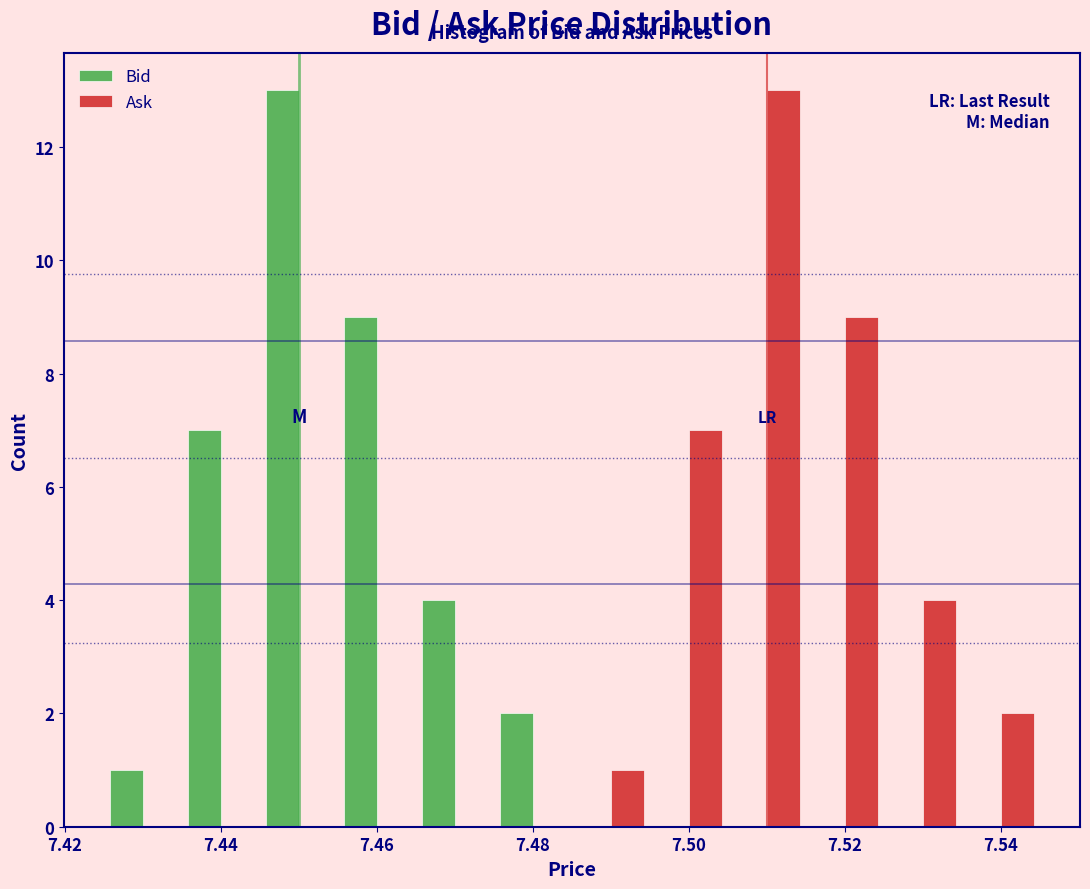

Reading left to right, list every range on the x-axis with the height of the bar of each series over it. Neither the bar edges nor the heights are printed on the chart, so give them approximately, as read against the axes.

7.425 to 7.435: Bid=1	Ask=0
7.435 to 7.445: Bid=7	Ask=0
7.445 to 7.455: Bid=13	Ask=0
7.455 to 7.465: Bid=9	Ask=0
7.465 to 7.475: Bid=4	Ask=0
7.475 to 7.485: Bid=2	Ask=0
7.485 to 7.495: Bid=0	Ask=1
7.495 to 7.505: Bid=0	Ask=7
7.505 to 7.515: Bid=0	Ask=13
7.515 to 7.525: Bid=0	Ask=9
7.525 to 7.535: Bid=0	Ask=4
7.535 to 7.545: Bid=0	Ask=2